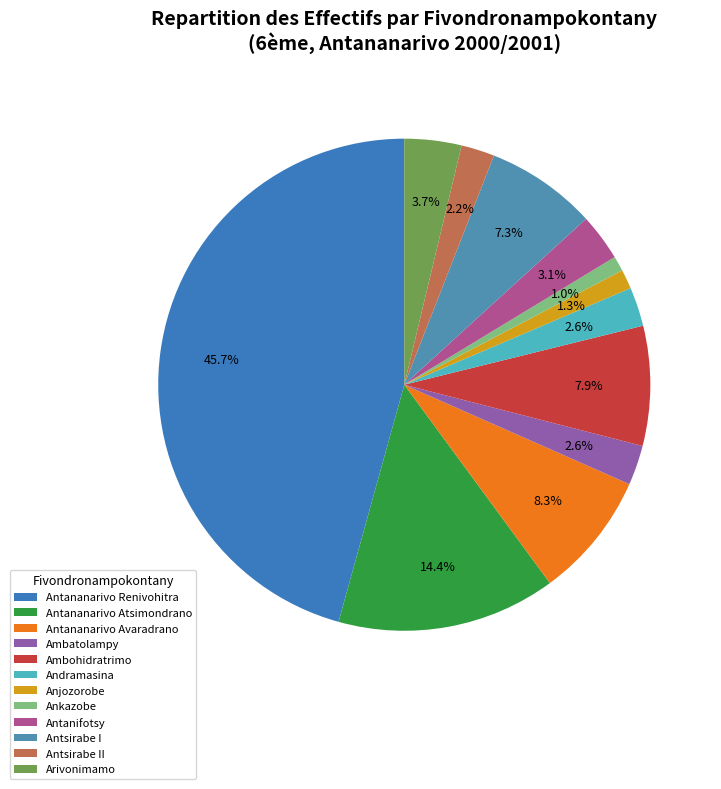

What is the largest slice in the pie chart?

Antananarivo Renivohitra